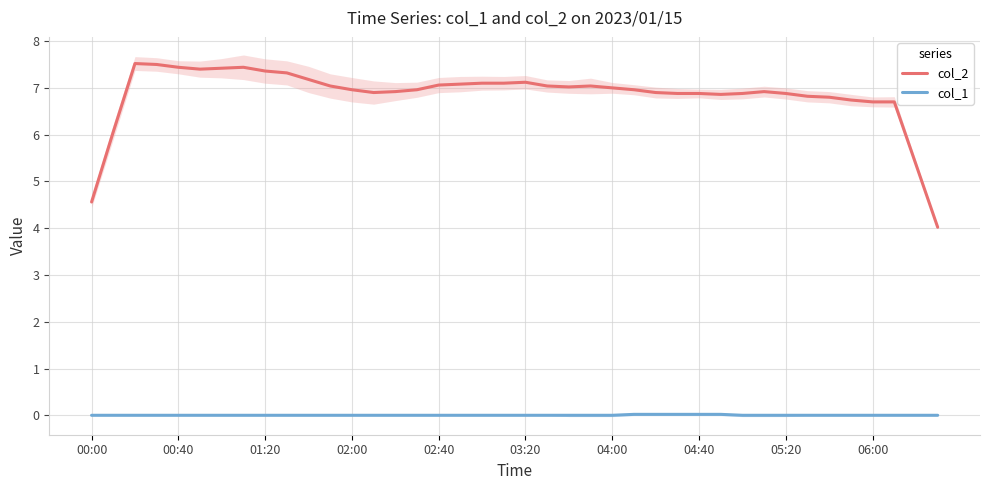

What is the difference between the maximum and minimum values in the col_2 series?

3.5